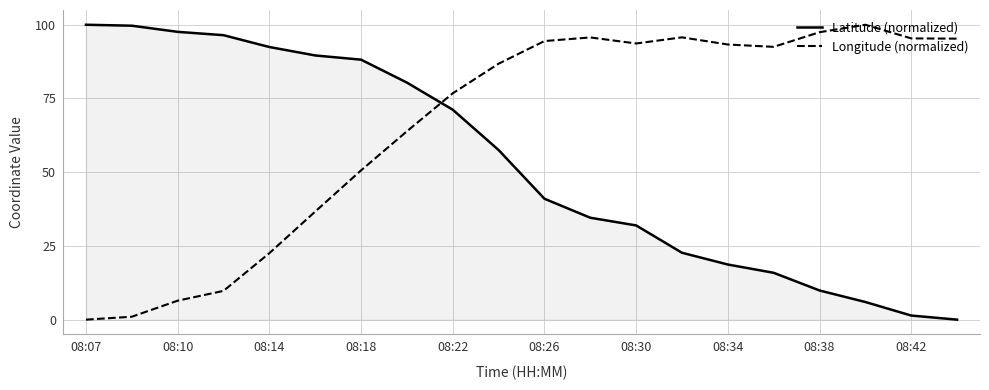

What is the highest value of the Latitude (normalized) series?

100.0